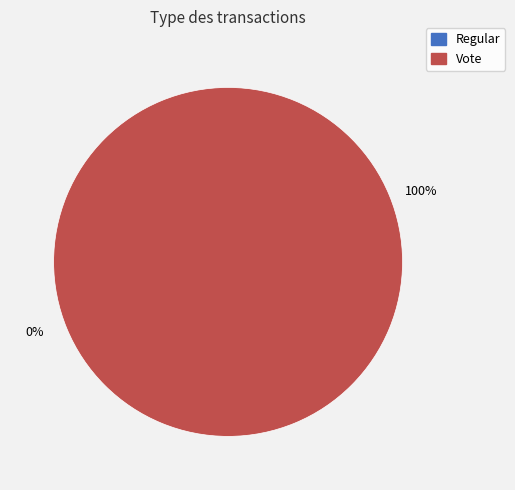

Between Regular and Vote, which is larger?

Vote